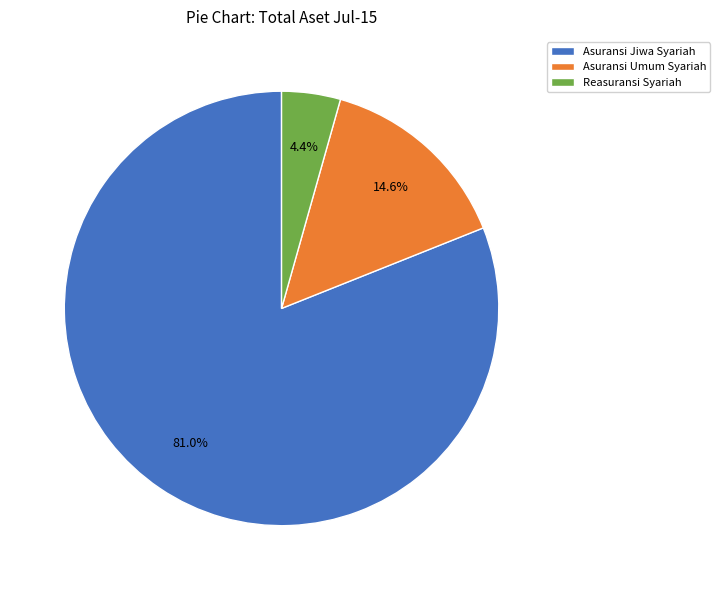

To the nearest percent, what portion does Reasuransi Syariah represent?

4%